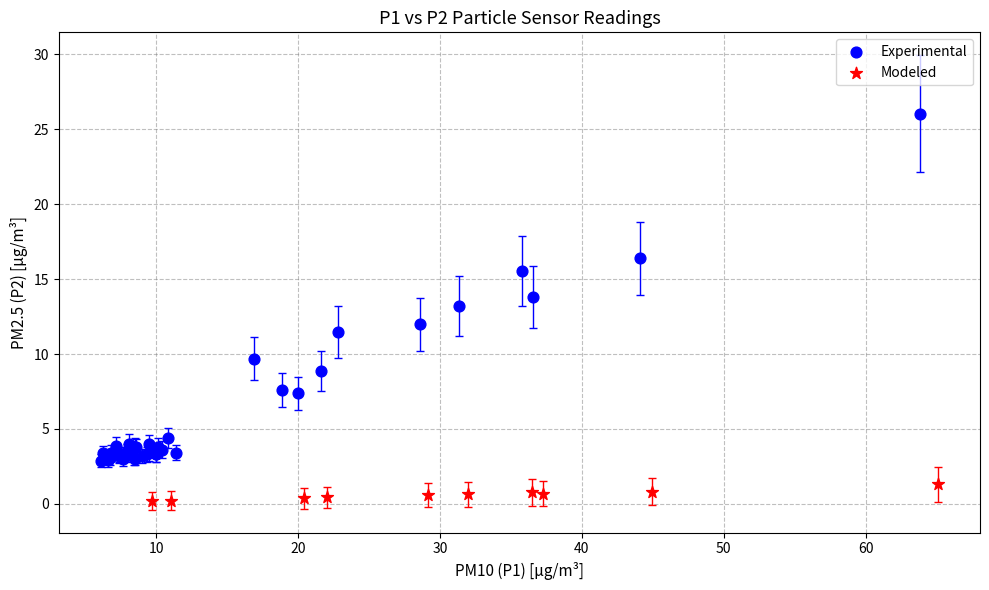

Which series reaches the maximum Y coordinate?

Experimental